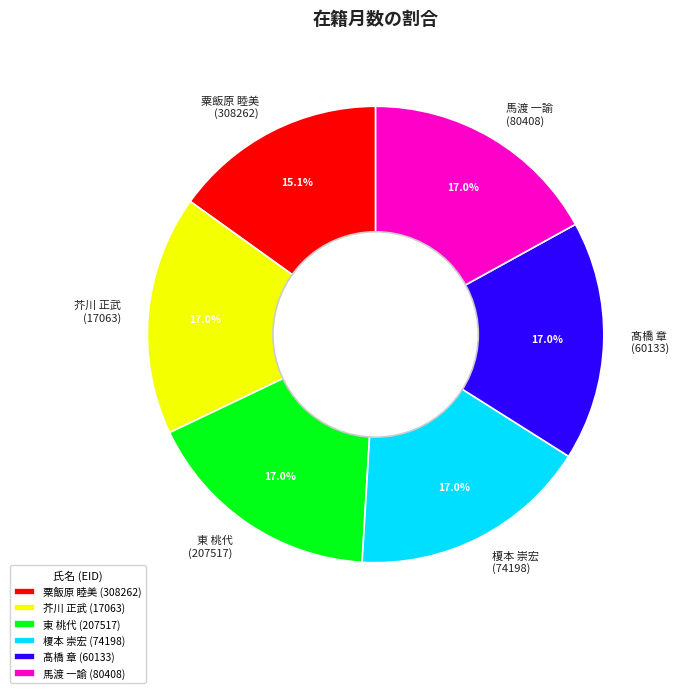

Combined, what portion of the pie is 馬渡 一諭 (80408) and 榎本 崇宏 (74198)?

34.0%